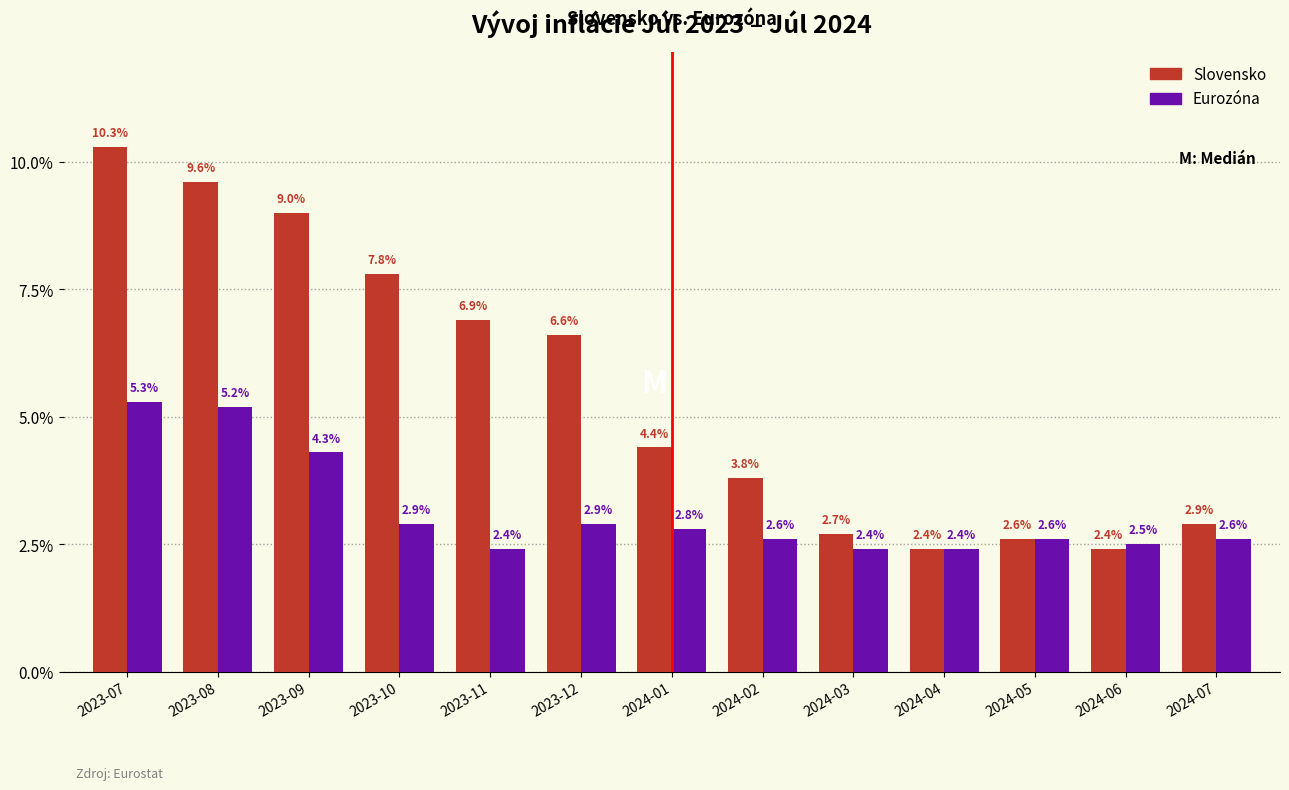

Reading left to right, what are all the values shown in this chart?

Slovensko: 2023-07=10.3	2023-08=9.6	2023-09=9.0	2023-10=7.8	2023-11=6.9	2023-12=6.6	2024-01=4.4	2024-02=3.8	2024-03=2.7	2024-04=2.4	2024-05=2.6	2024-06=2.4	2024-07=2.9
Eurozóna: 2023-07=5.3	2023-08=5.2	2023-09=4.3	2023-10=2.9	2023-11=2.4	2023-12=2.9	2024-01=2.8	2024-02=2.6	2024-03=2.4	2024-04=2.4	2024-05=2.6	2024-06=2.5	2024-07=2.6